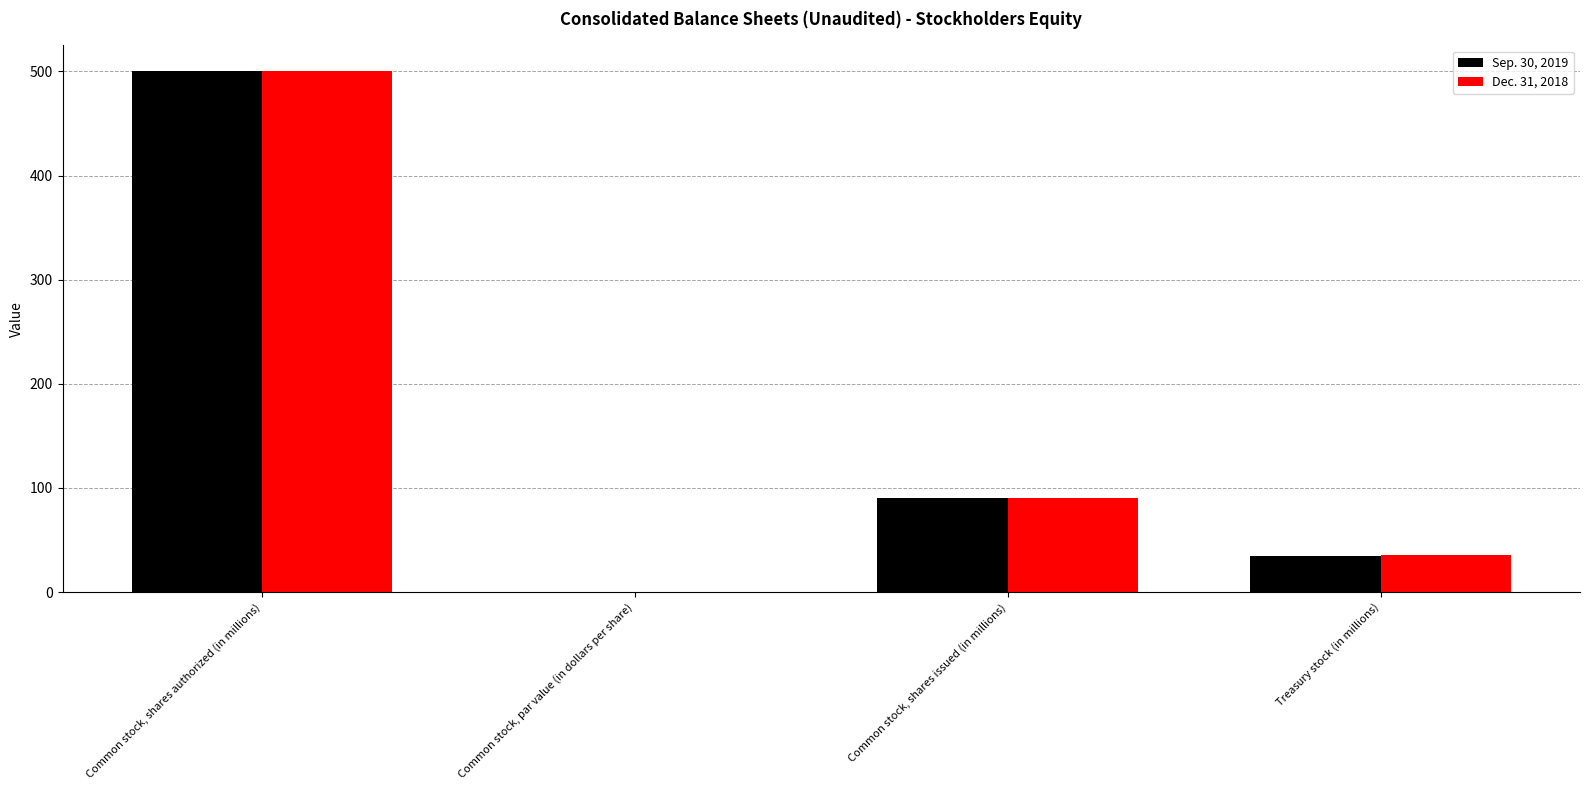

Is it true that Sep. 30, 2019 equals 131.9 at Common stock, shares issued (in millions)?

False